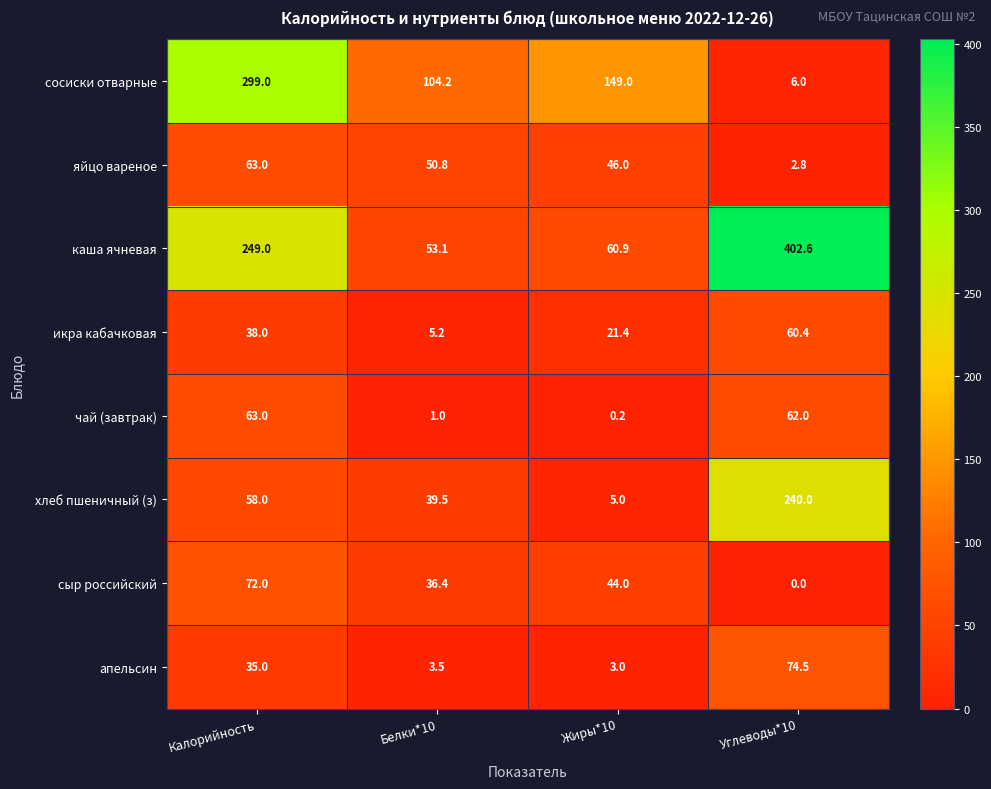

Is the value of сосиски отварные at Белки*10 greater than the value of сыр российский at Калорийность?

Yes